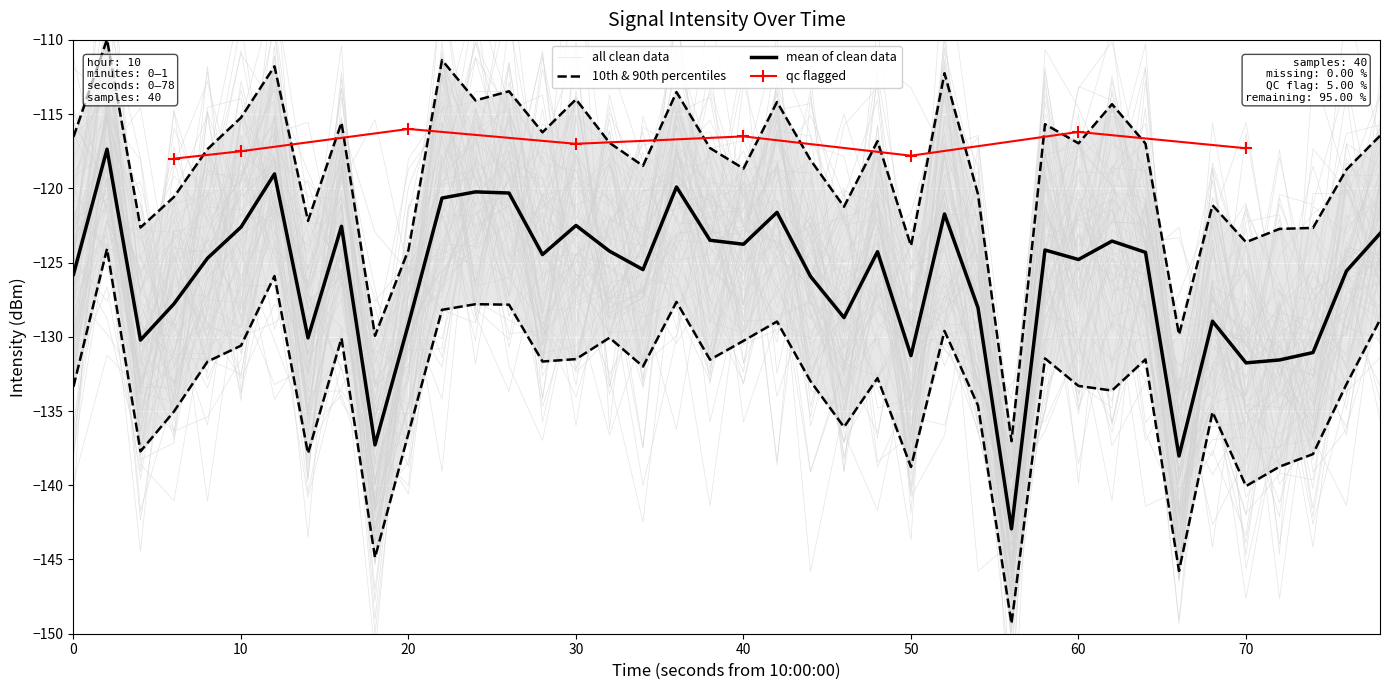

True or false: mean of clean data has a value of -77.0 at 70.

False